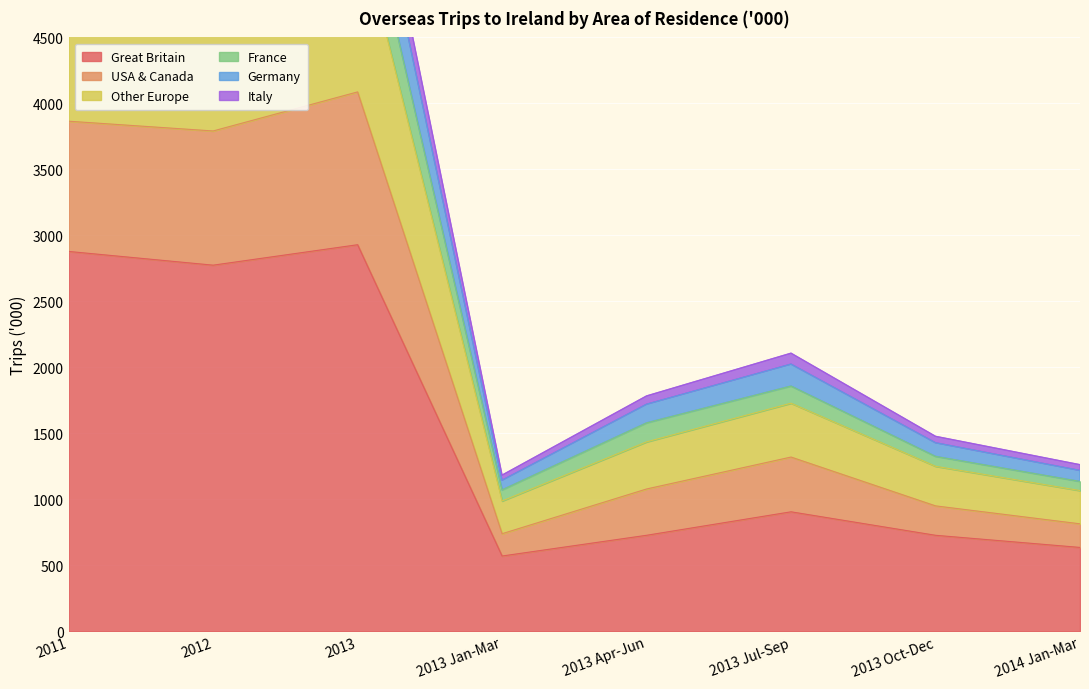

What position from the right is 2013?

6